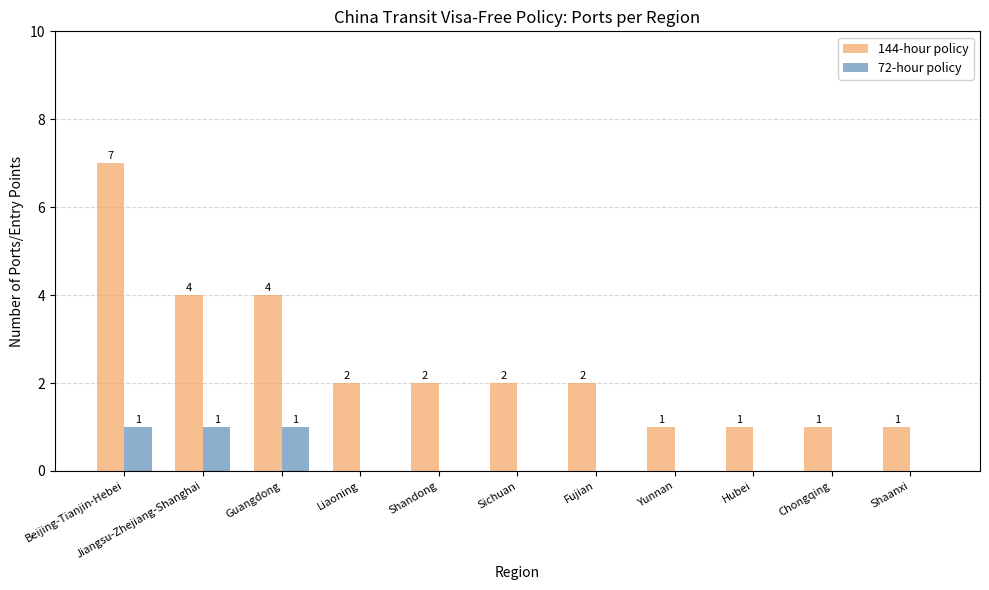

How many series are shown in this chart?

2